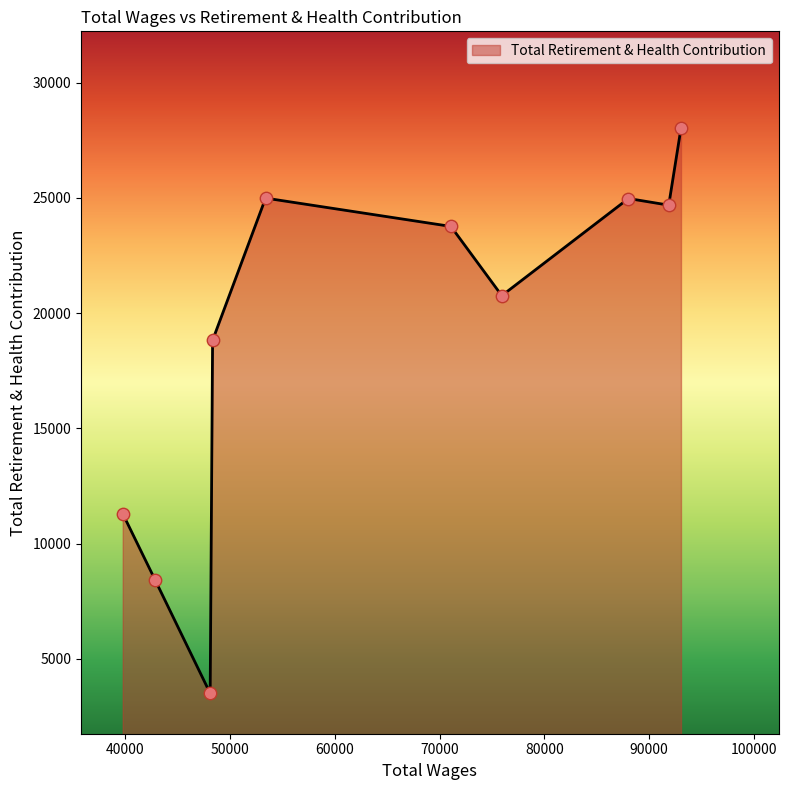

What is the difference between the maximum and minimum values?

24514